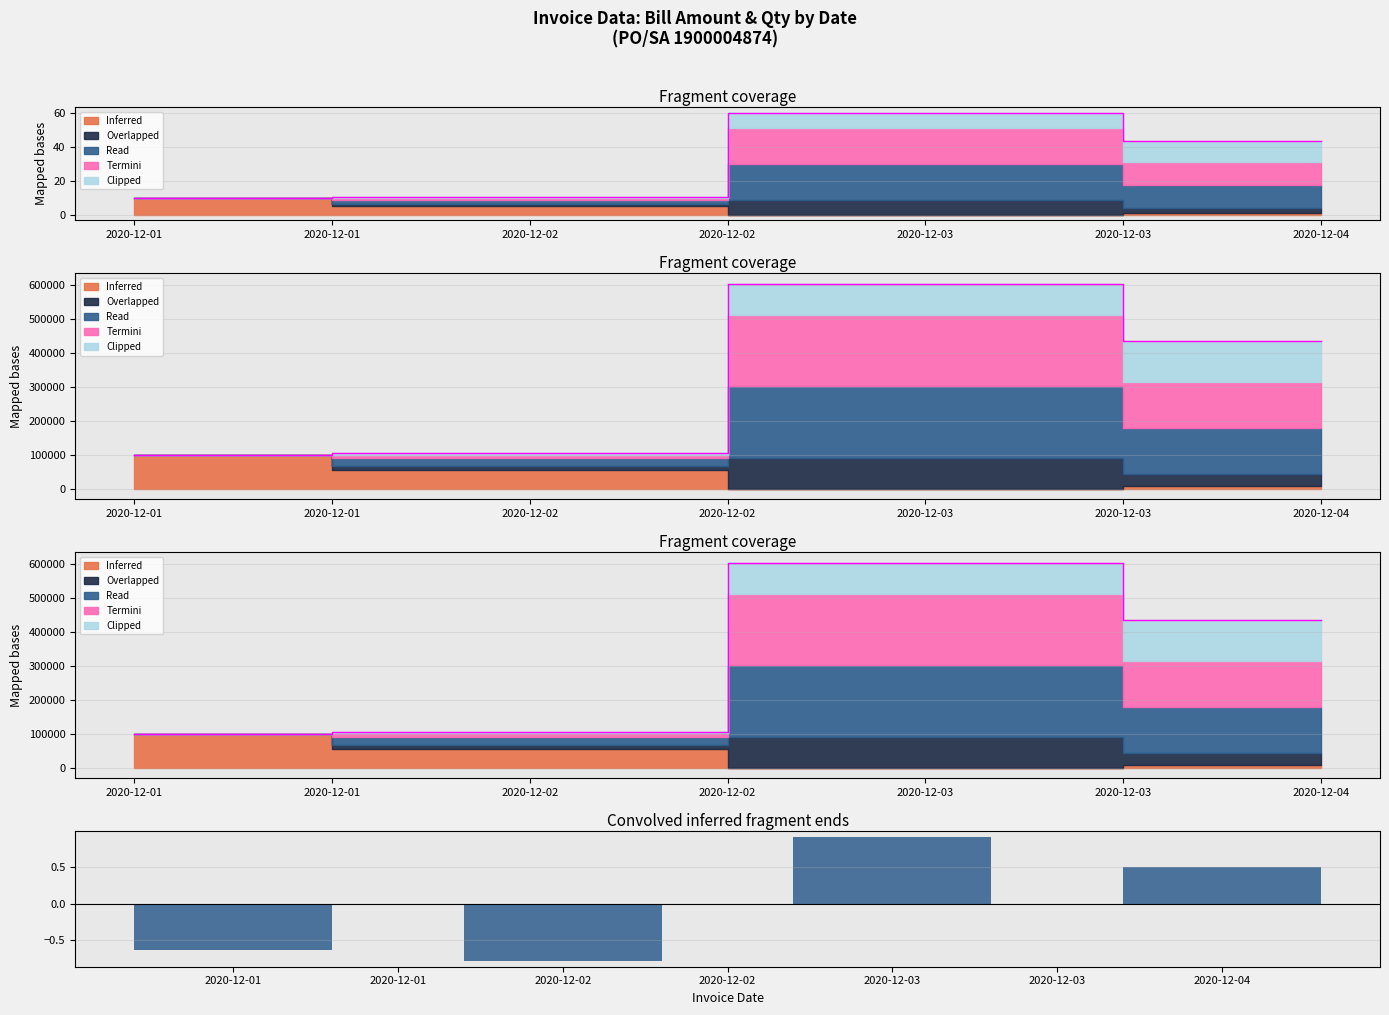

What is the change in value from 2020-12-03 to 2020-12-04?

-0.4